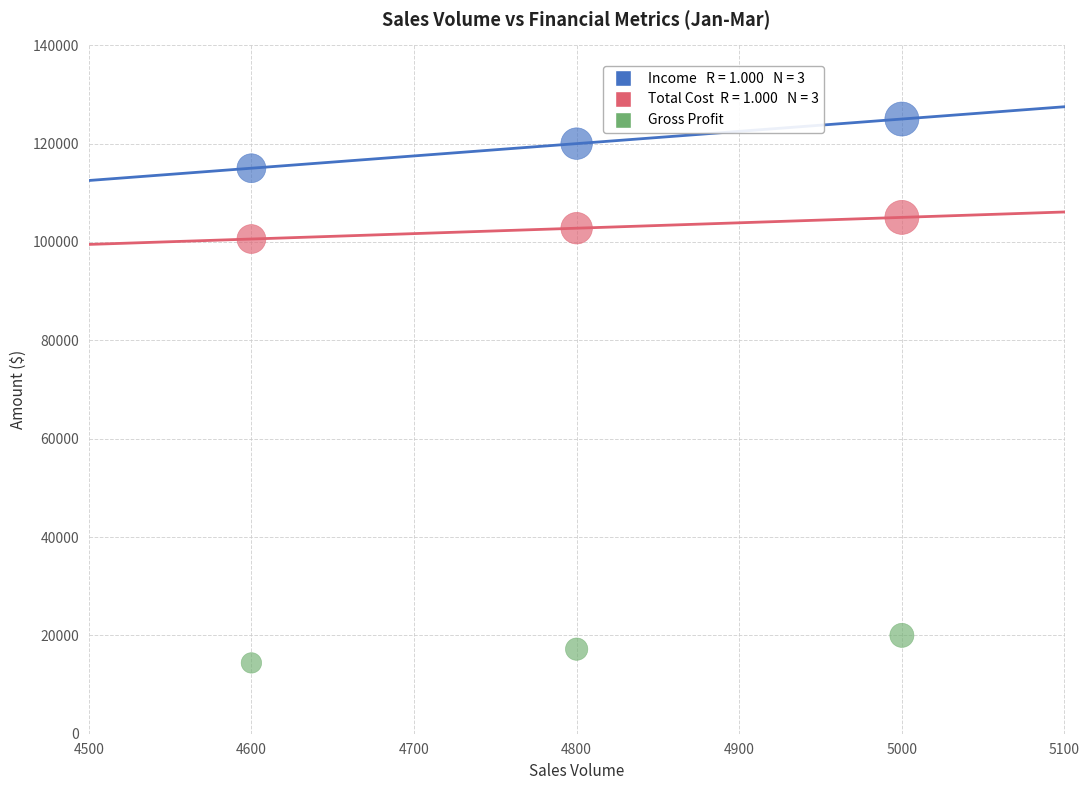

Across all series, what Y value is closest to 69700?

100600